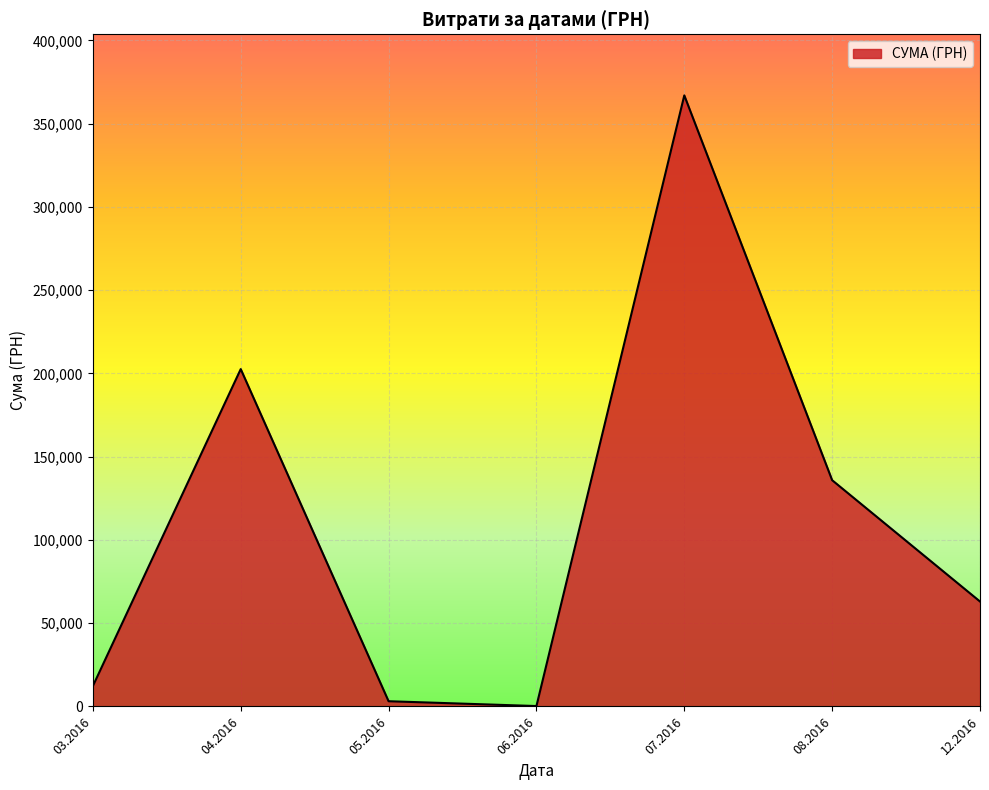

How many interior local peaks (higher than both neighbors) does the data have?

2